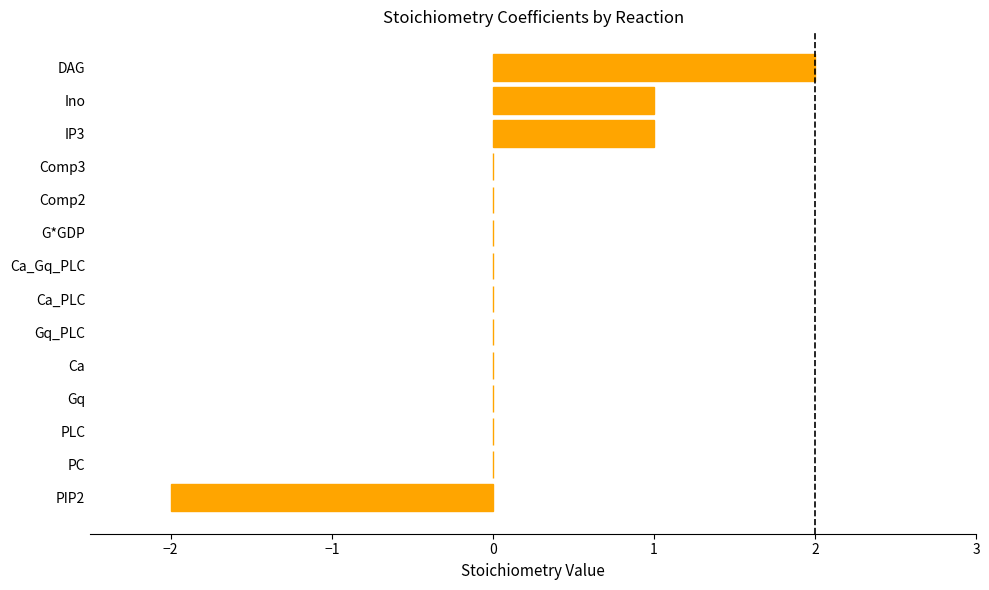

Which label corresponds to the largest value in the chart?

DAG